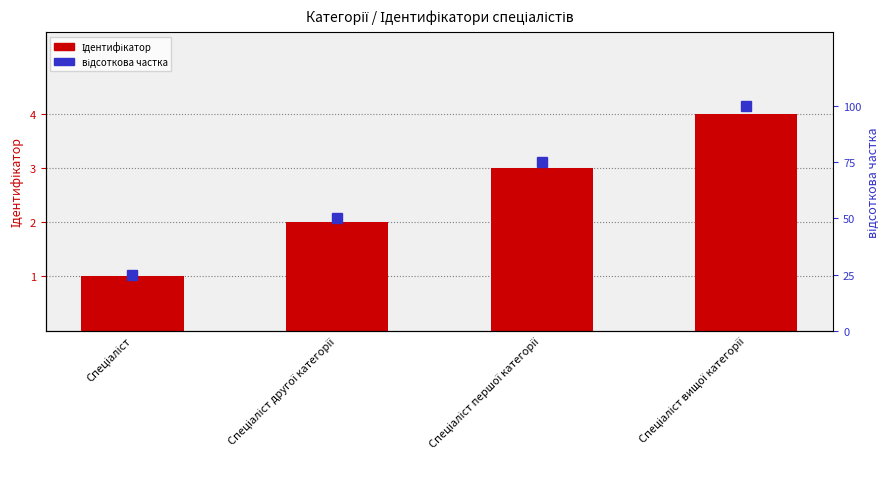

At which label is відсоткова частка closest to 62?

Спеціаліст другої категорії